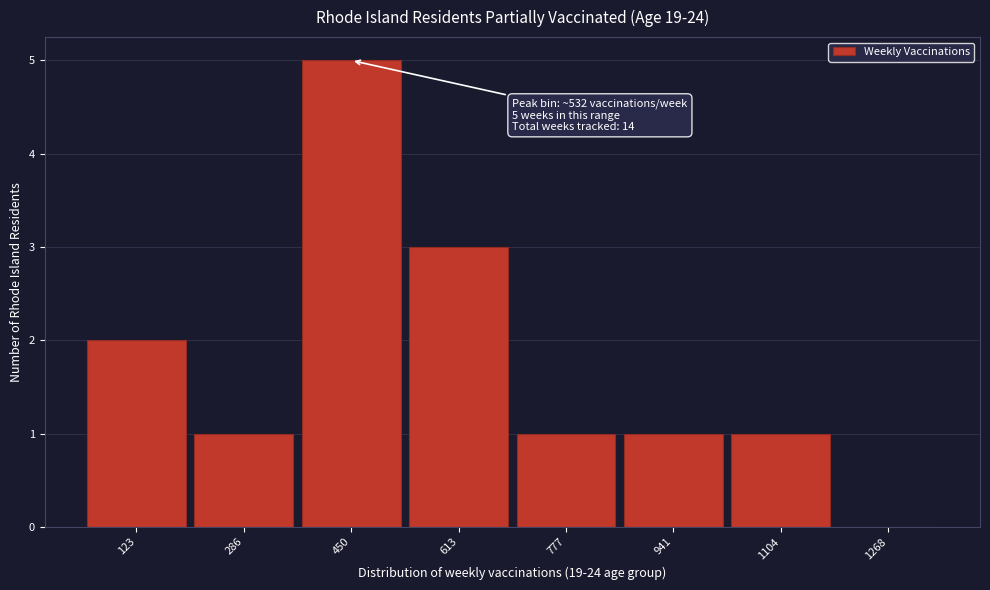

Reading right to left, extract all data points from this chart.

1268=0	1104=1	941=1	777=1	613=3	450=5	286=1	123=2